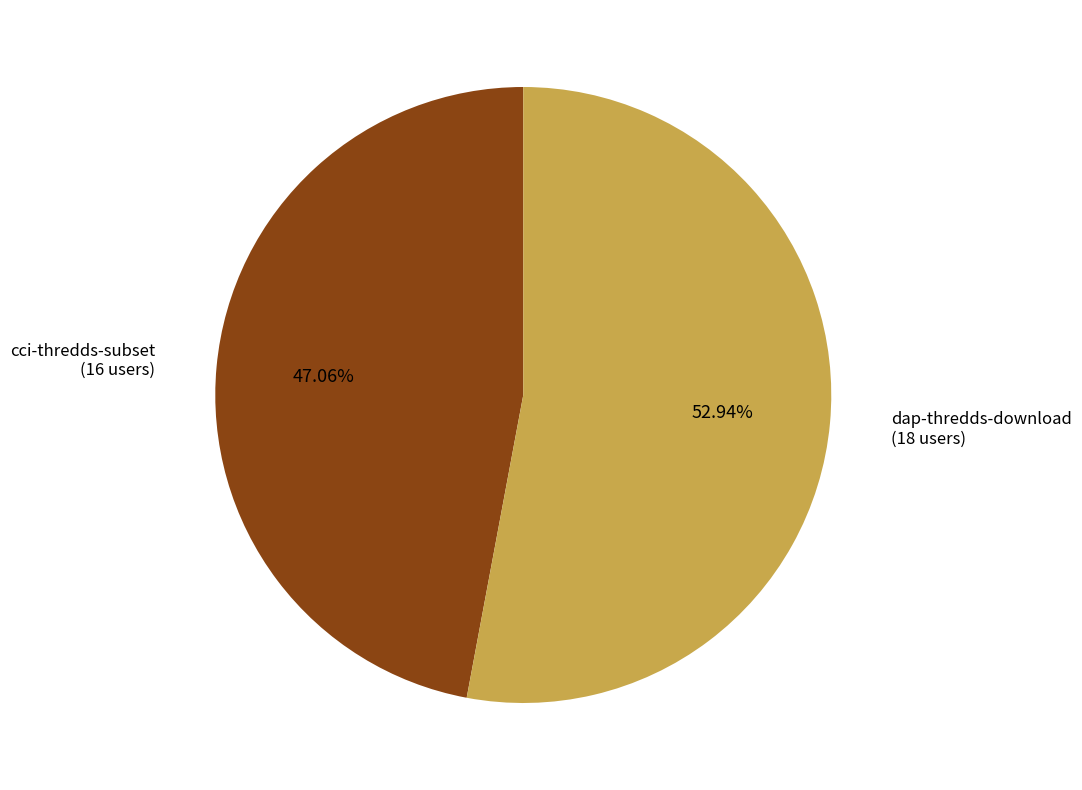

Is there a majority slice in this chart?

Yes